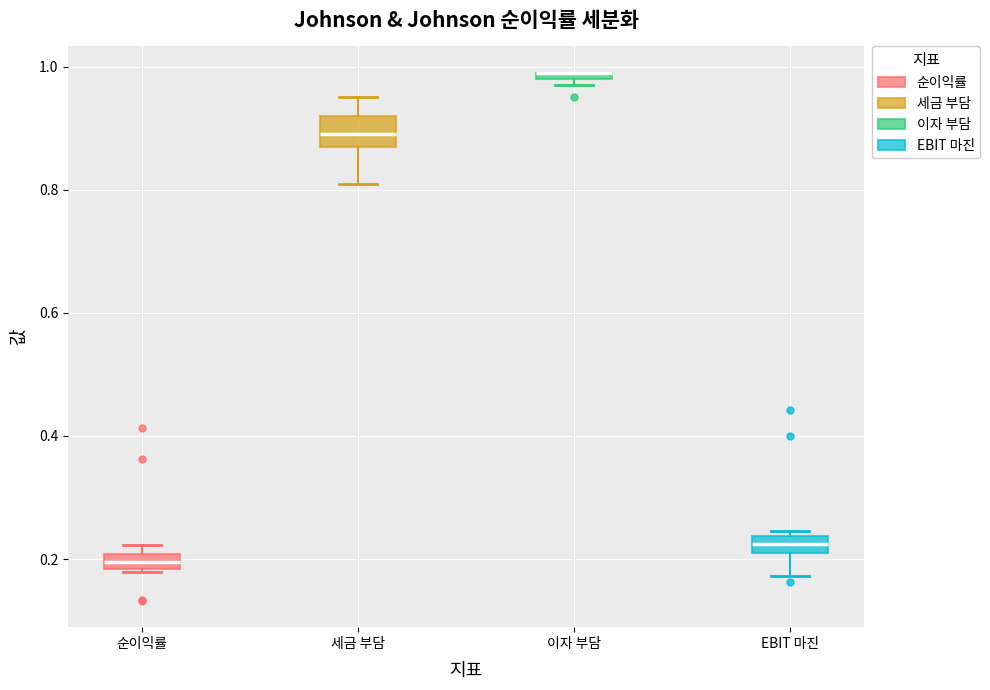

Where is the lower edge of the box for EBIT 마진 on the y-axis? The values are not printed on the chart, so give them approximately, as read against the axis.

0.20